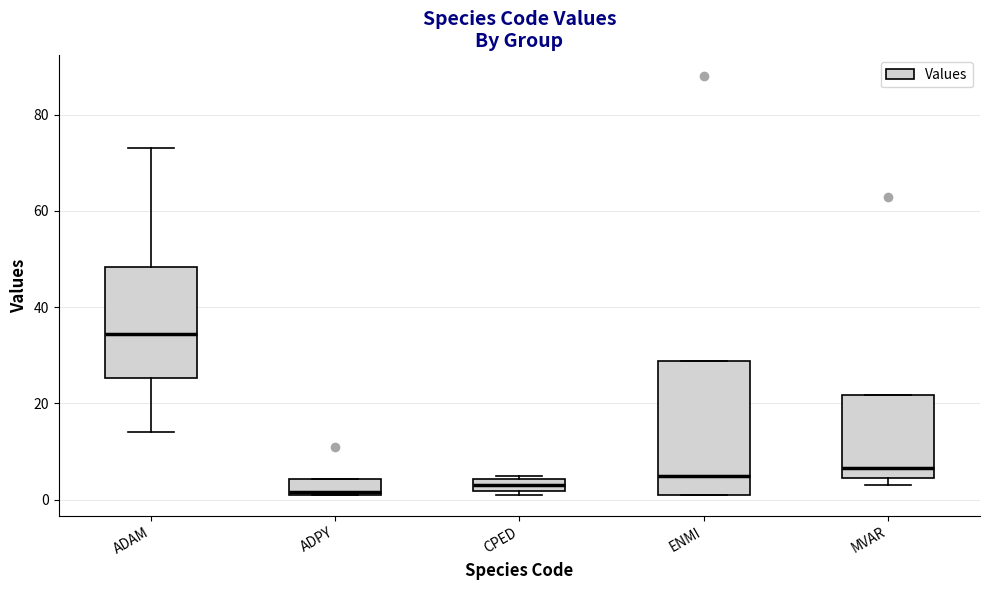

Where does the median line of the box for ENMI sit on the y-axis? The values are not printed on the chart, so give them approximately, as read against the axis.

6